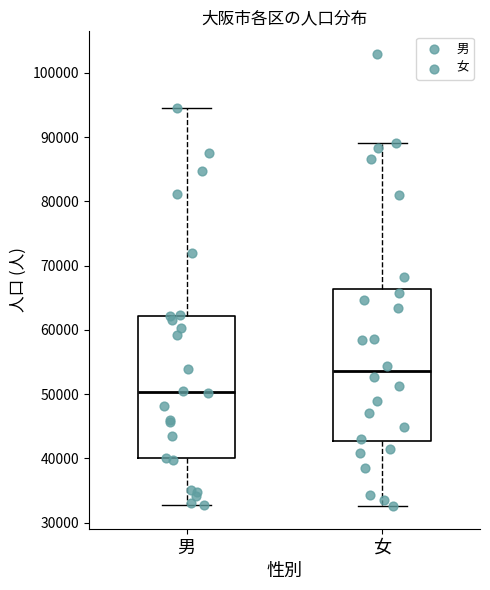

Which box's median line is the highest?

女